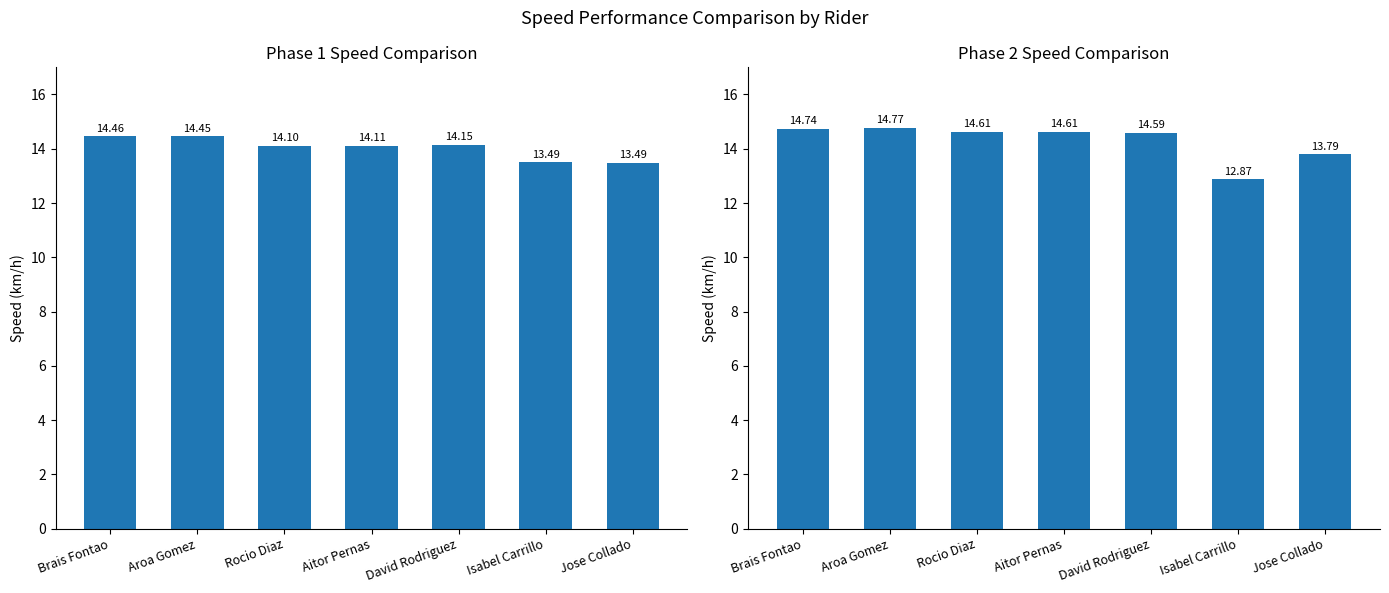

At how many categories does at least one series exceed 14?

5